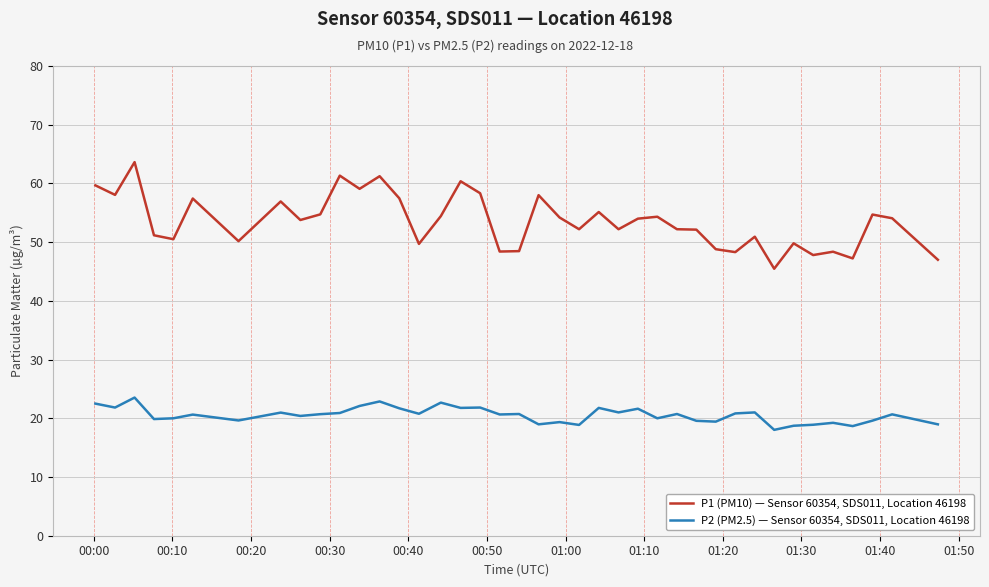

Which series has the widest spread of values?

P1 (PM10) — Sensor 60354, SDS011, Location 46198